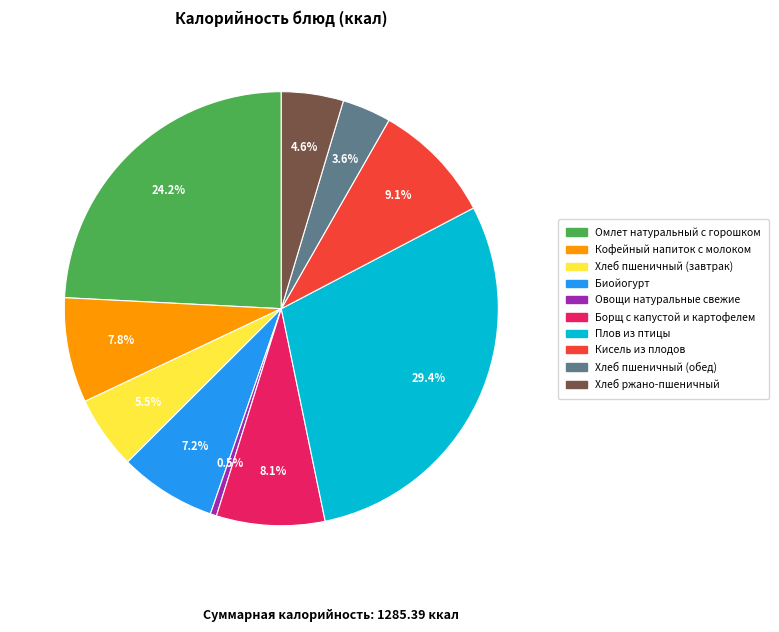

True or false: Омлет натуральный с горошком accounts for 38% of the total.

False